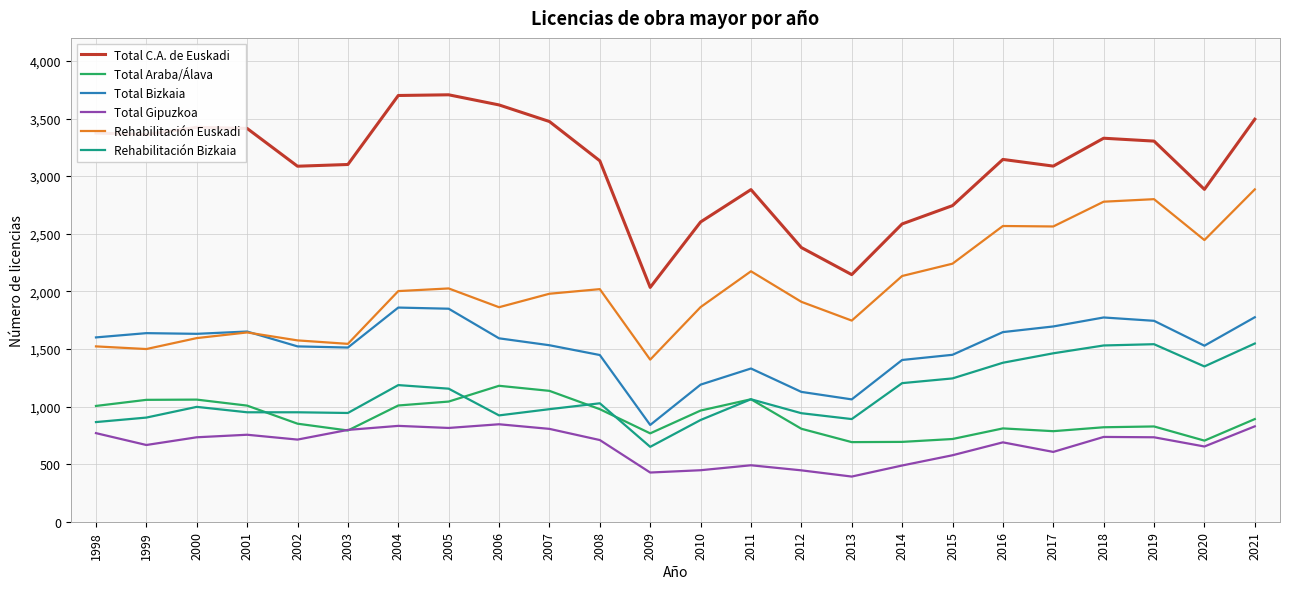

What is the highest value of the Total Bizkaia series?

1859